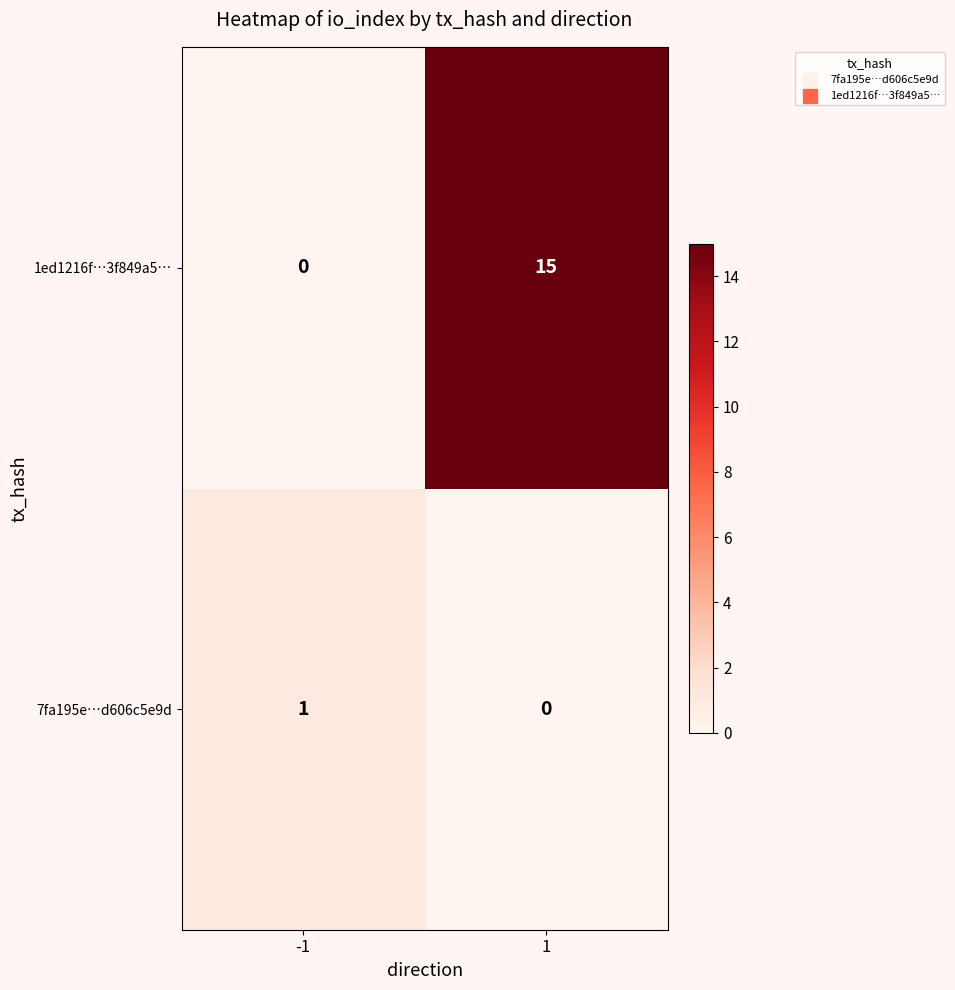

True or false: 7fa195e…d606c5e9d has a value of 1 at -1.

True